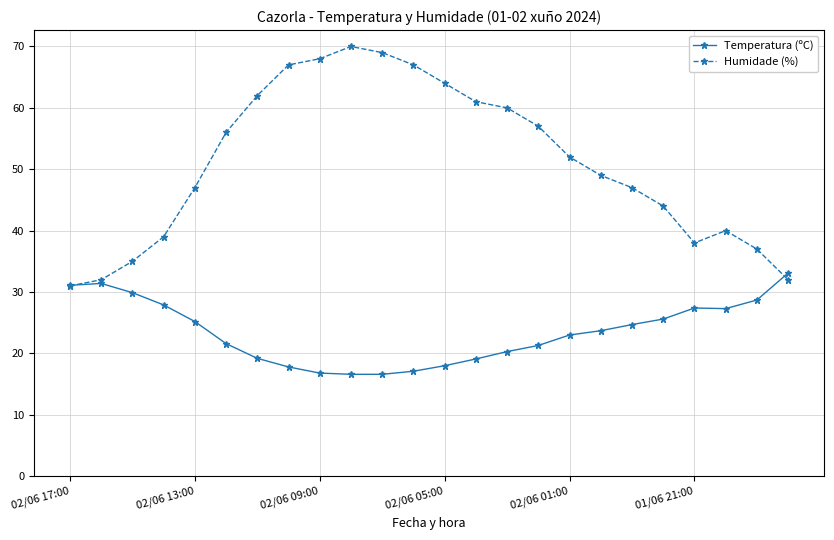

True or false: Temperatura (ºC) has more than 2 points higher than both neighbors.

False